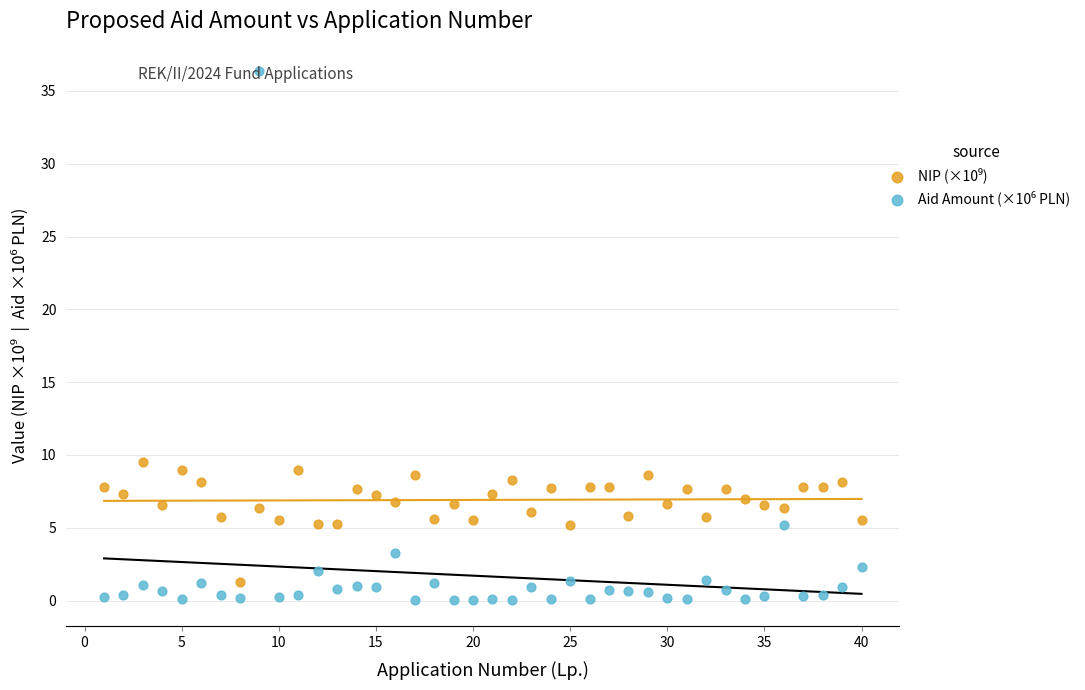

Across all data points, what is the range of X values (max minus min)?

39.0